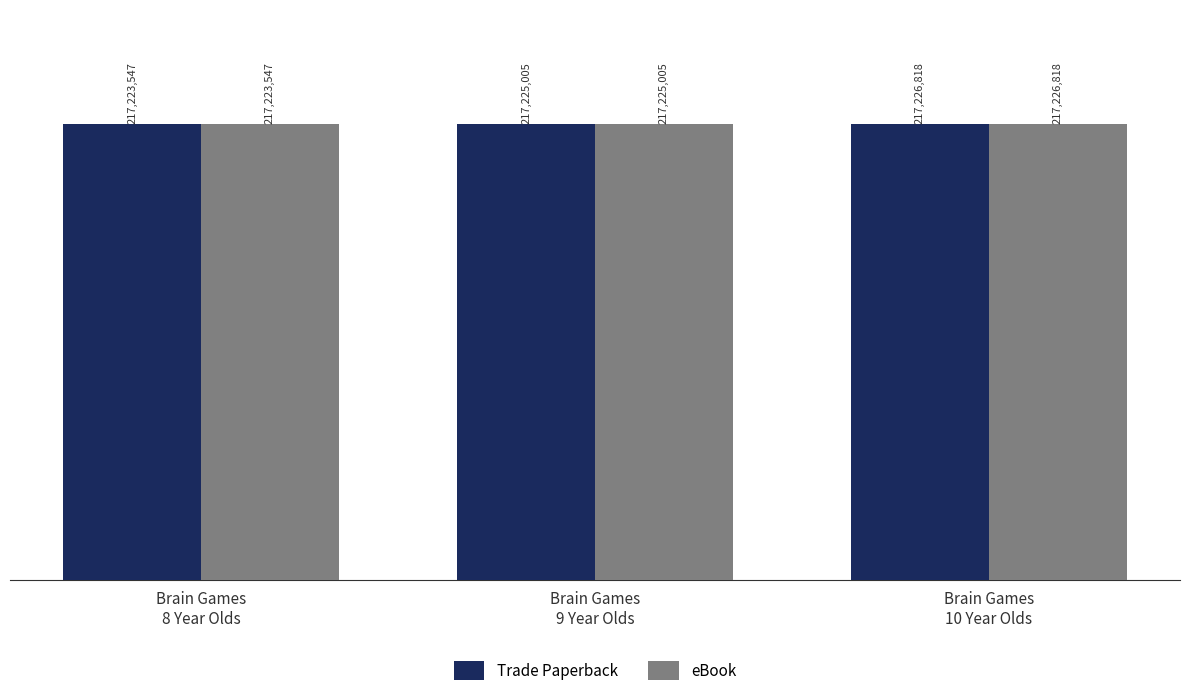

What are all the series names shown in the legend?

Trade Paperback, eBook